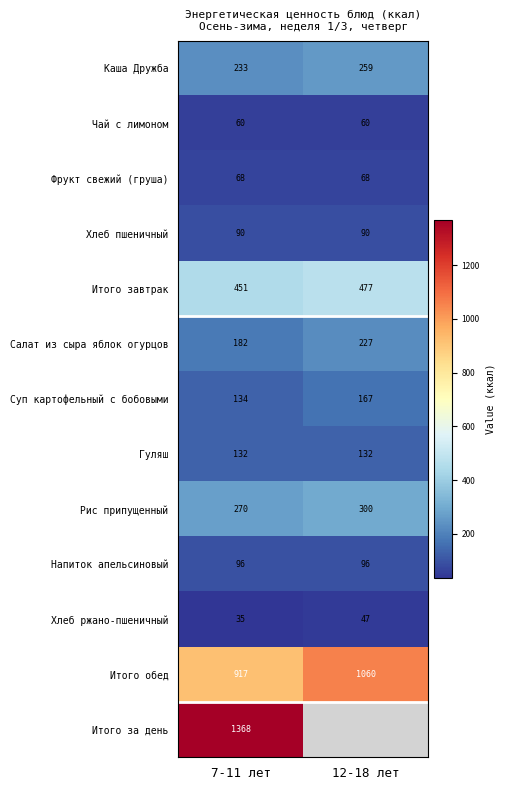

What value does the Чай с лимоном series have at 12-18 лет?

60.0